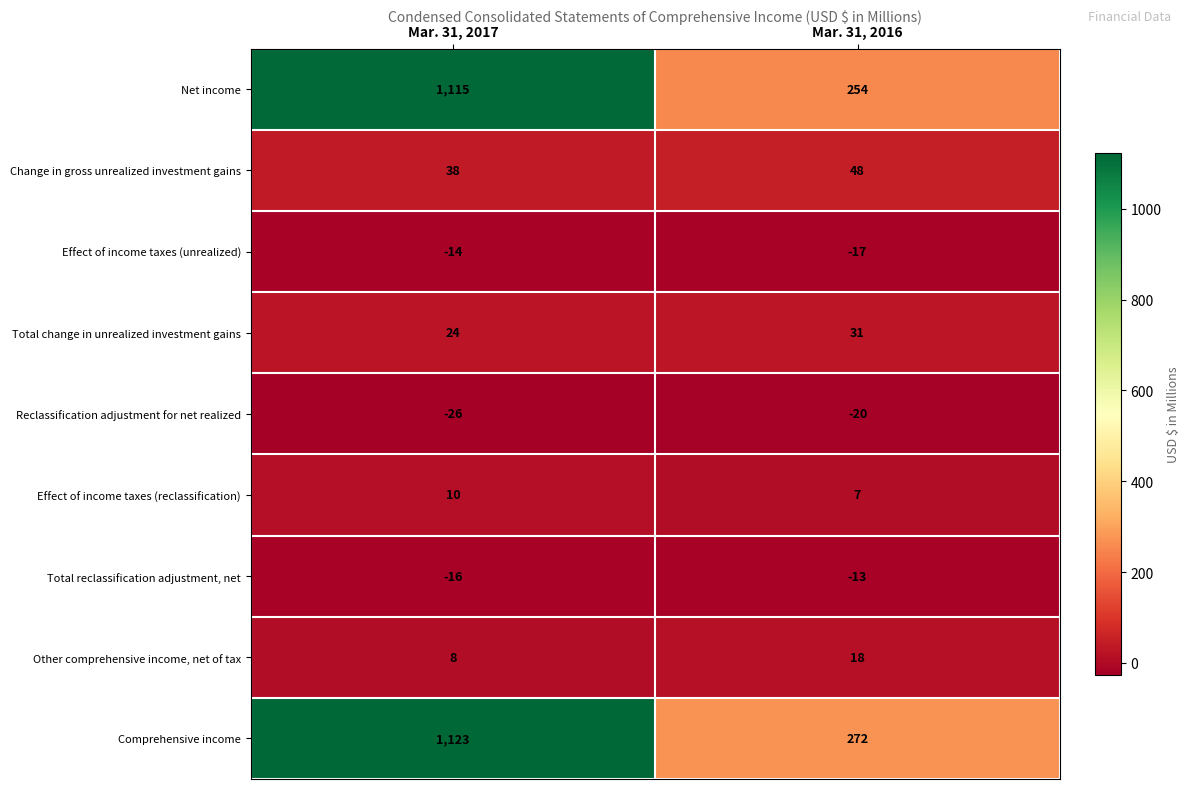

What is the sum of the Change in gross unrealized investment gains values at Mar. 31, 2016 and Mar. 31, 2017?

86